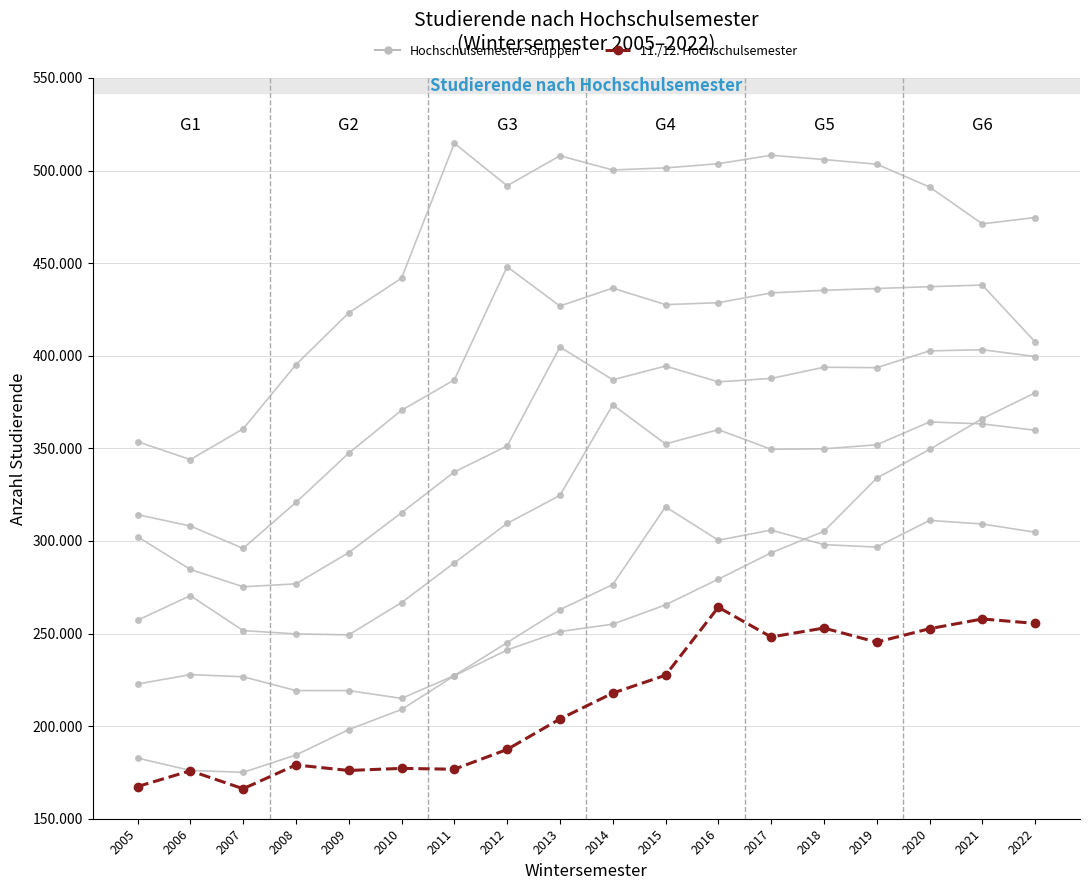

Does the chart have visible grid lines?

Yes